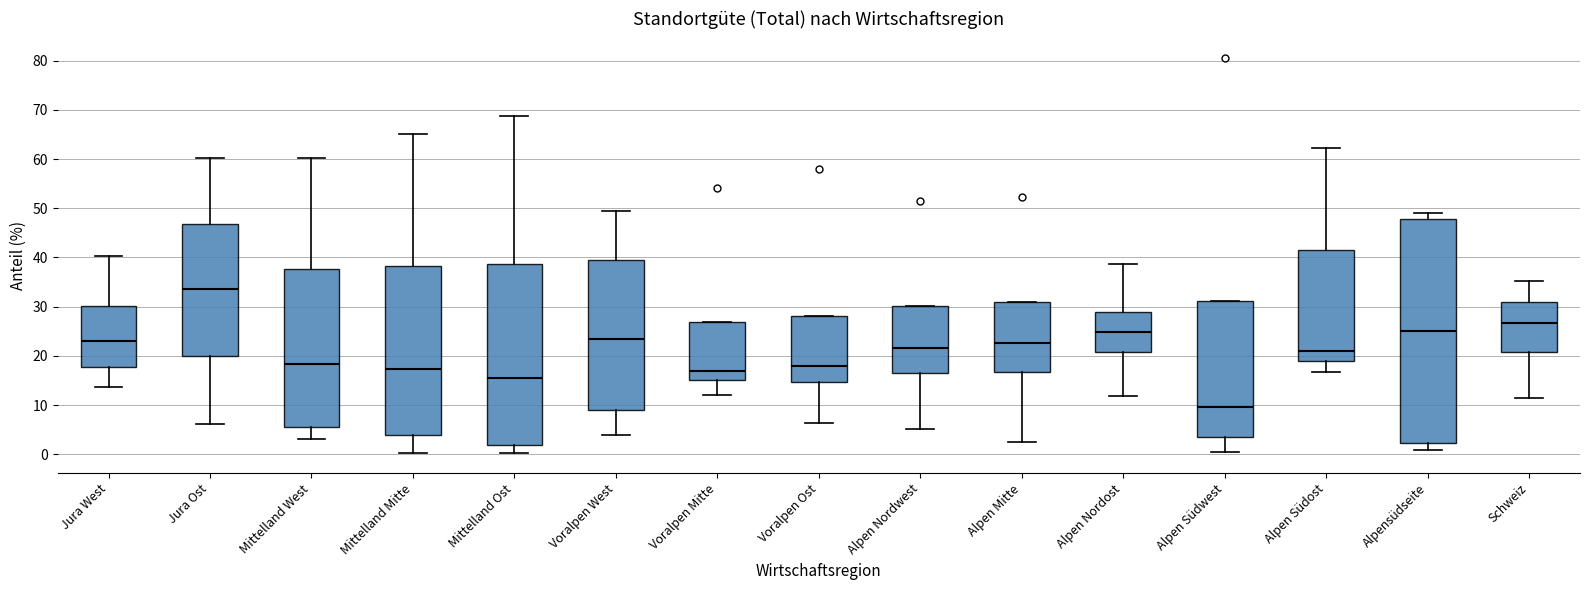

Which box has the highest median line?

Jura Ost